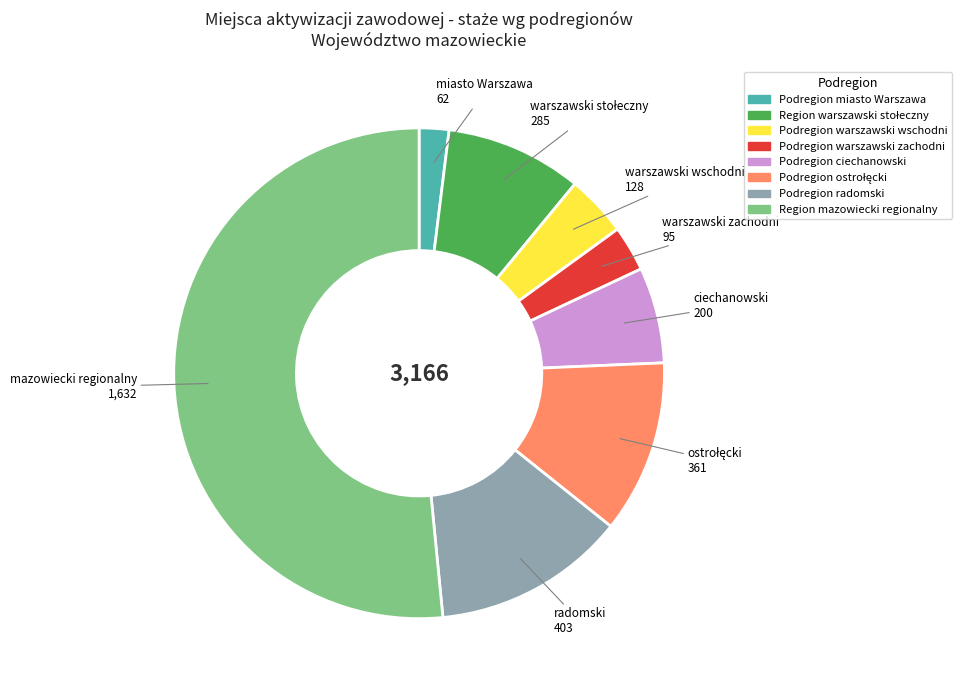

What is the ratio of the value at Podregion ciechanowski to the value at Podregion warszawski zachodni?

2.1